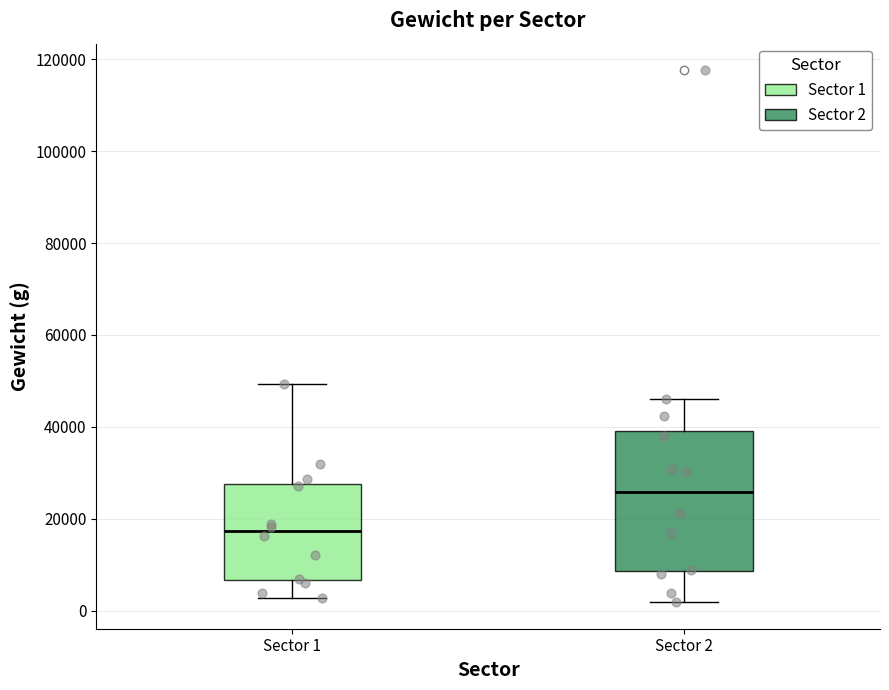

Which box's median line is the lowest?

Sector 1